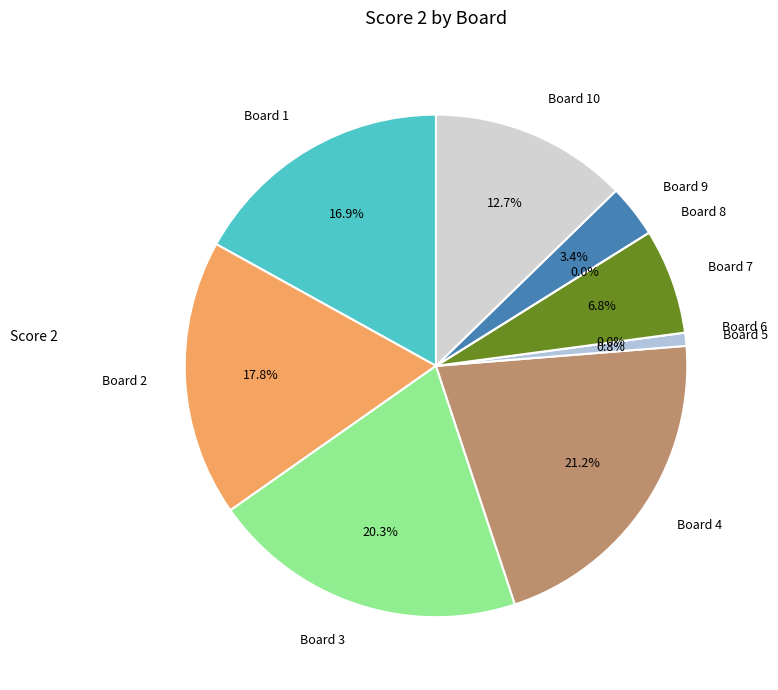

What is the ratio of the value at 1 to the value at 2?

1.0